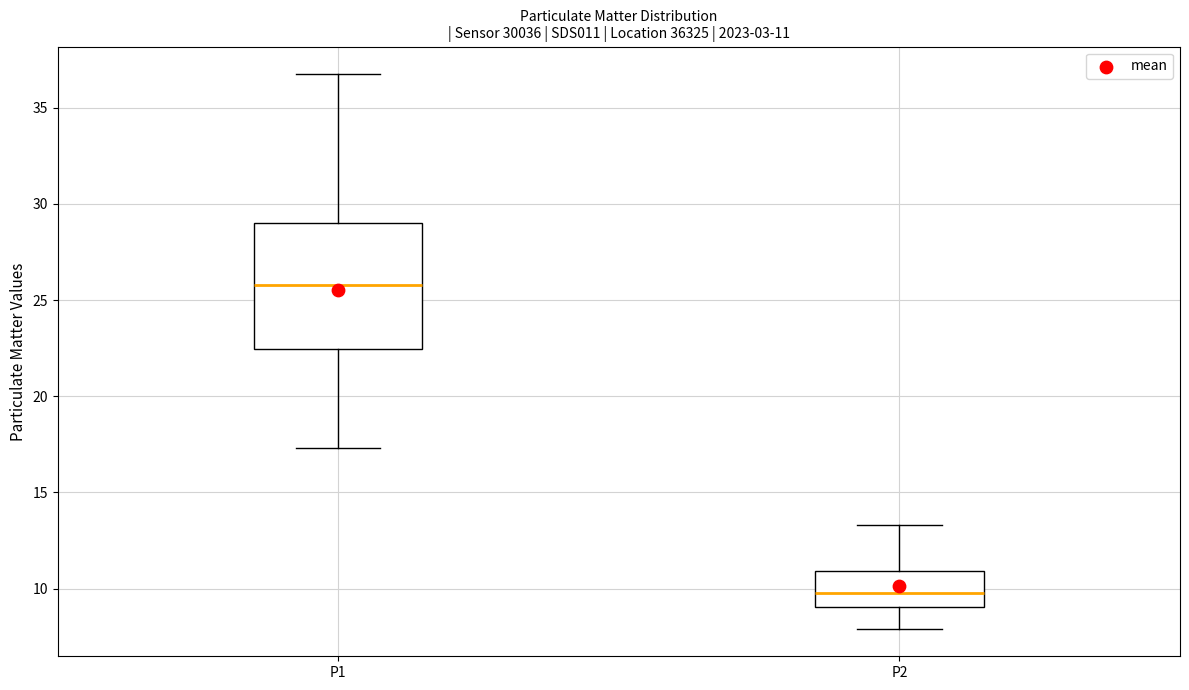

Comparing the boxes themselves (not the whiskers), which one is the tallest?

P1